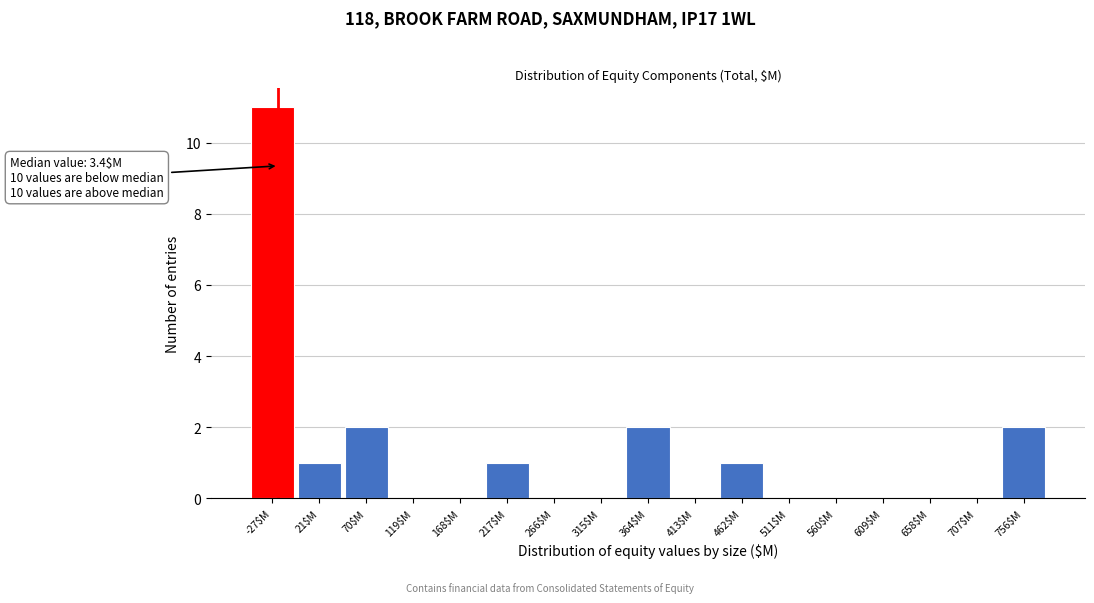

What is the sum of all values?

20